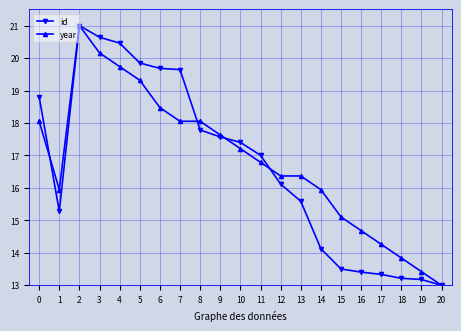

Where is the first local minimum for year?

1